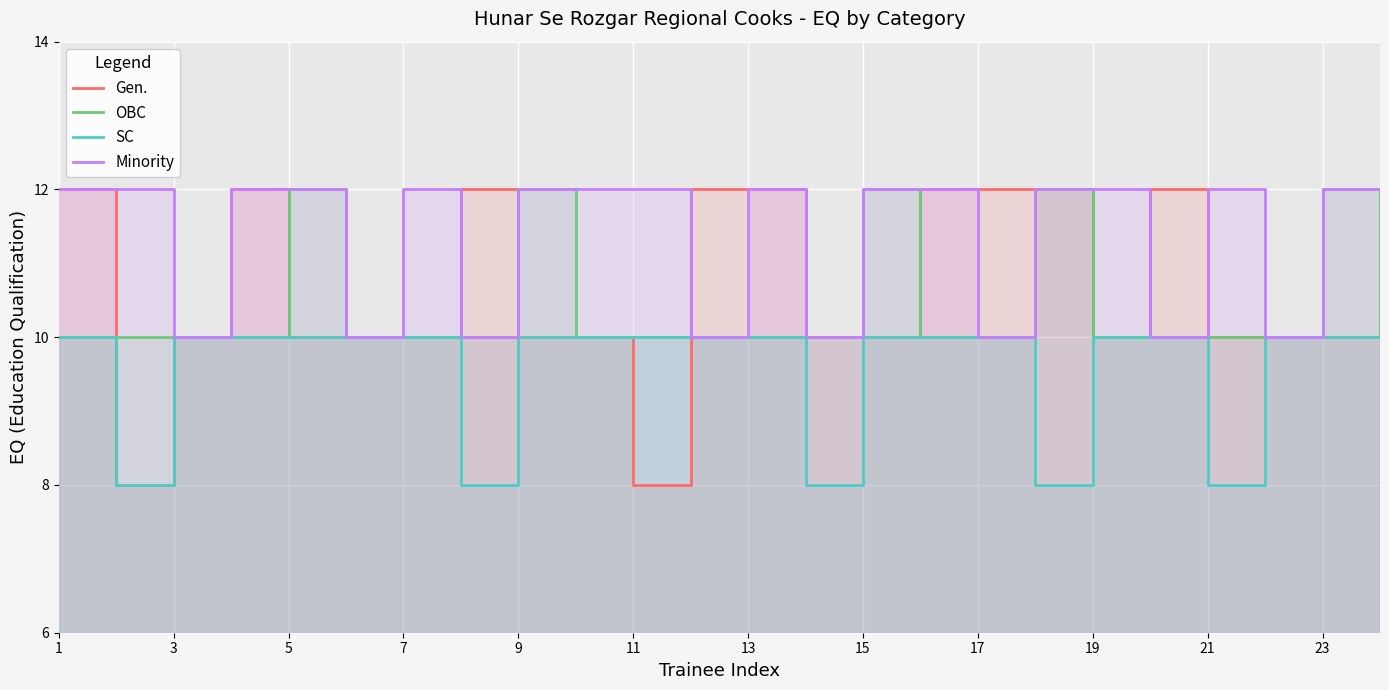

Where is Minority nearest to the value 11?

1